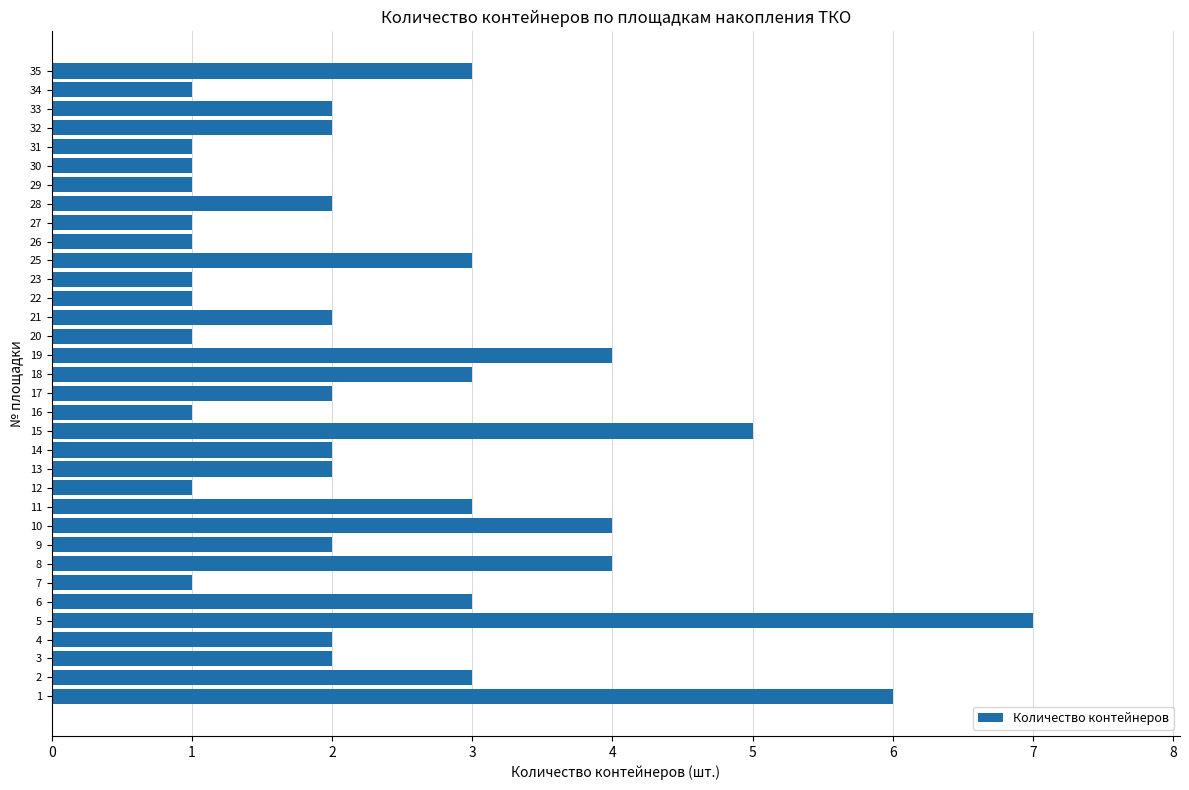

Does the chart contain stacked bars?

No